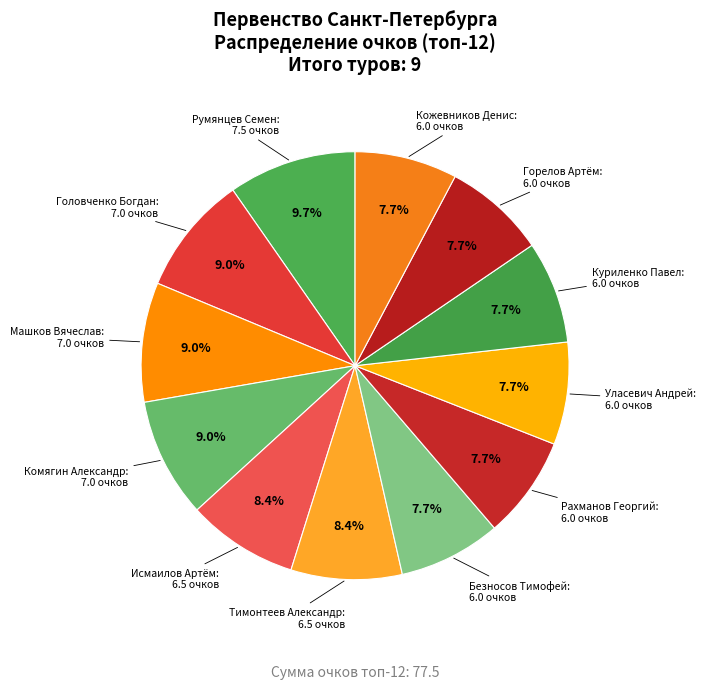

What is the ratio of the value at Уласевич Андрей to the value at Комягин Александр?

0.9